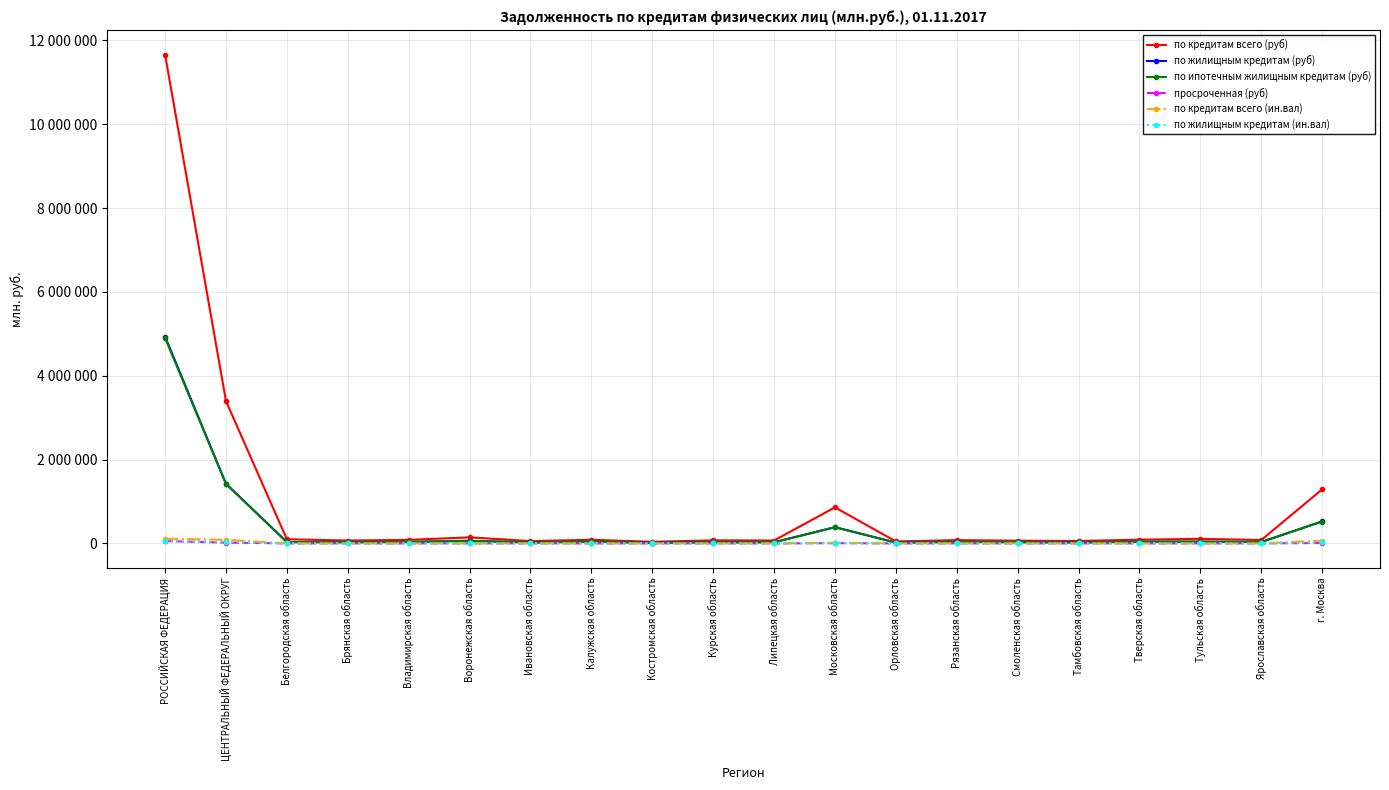

What is the greatest value displayed?

11662725